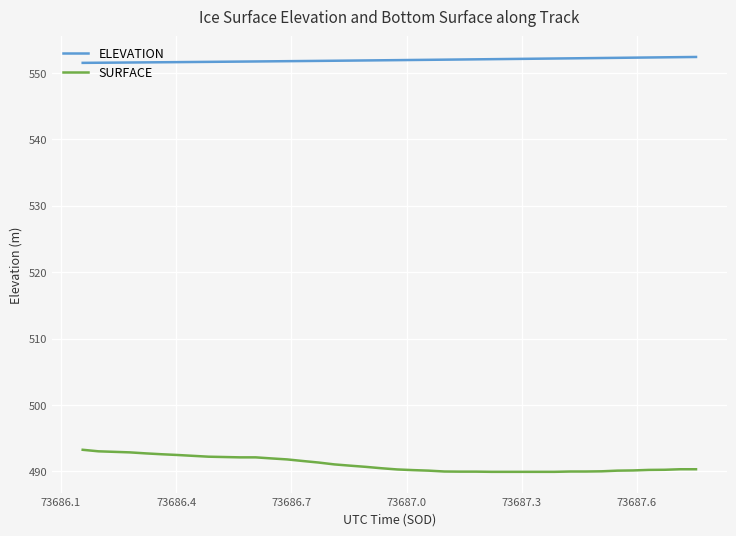

List the series in order of their overall mean, lowest first.

SURFACE, ELEVATION